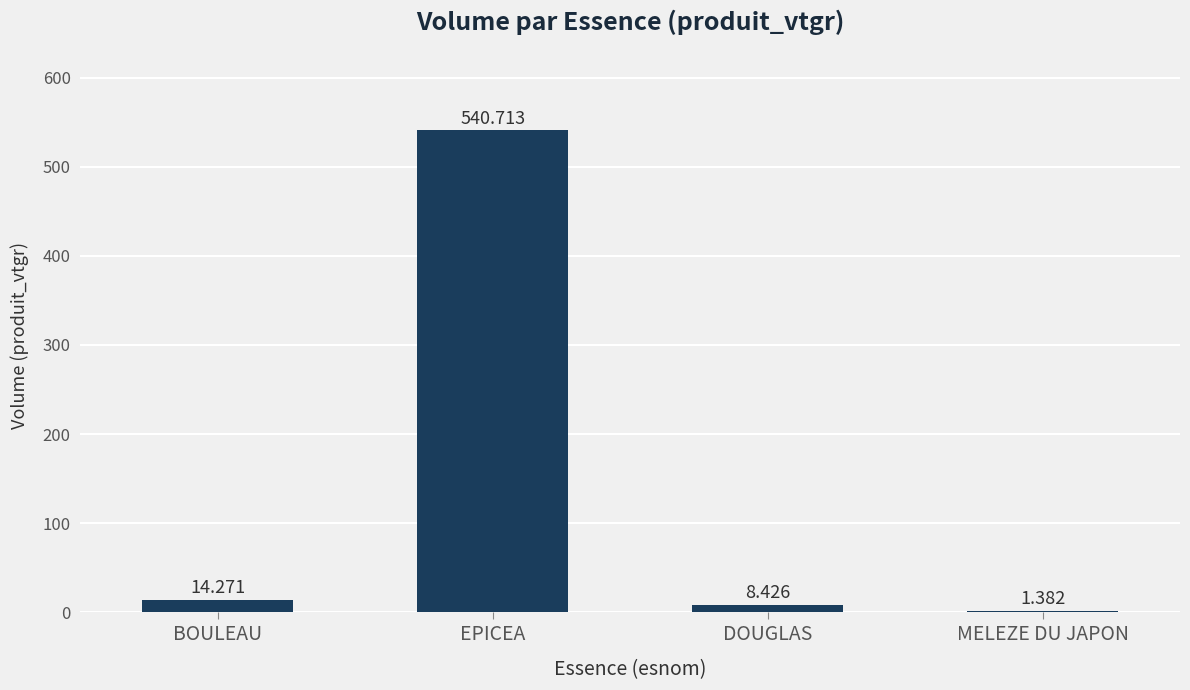

Which has a higher value, BOULEAU or MELEZE DU JAPON?

BOULEAU